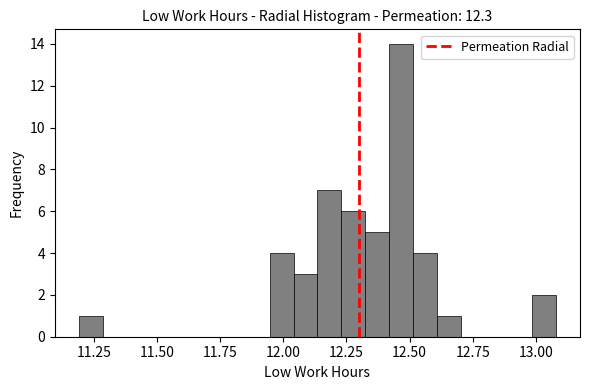

Around what value on the x-axis is the tallest bar? Give the approximate position of its centre, as read against the axis.

12.45